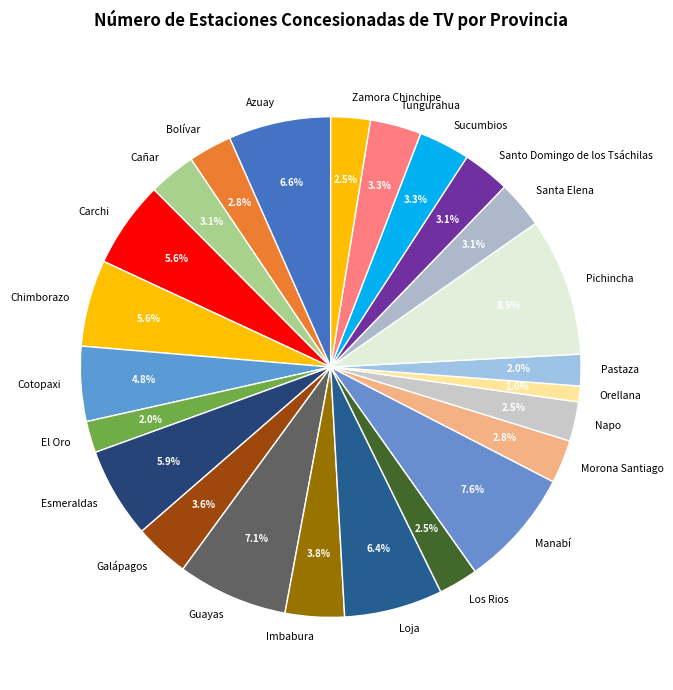

How many segments does this pie chart have?

24